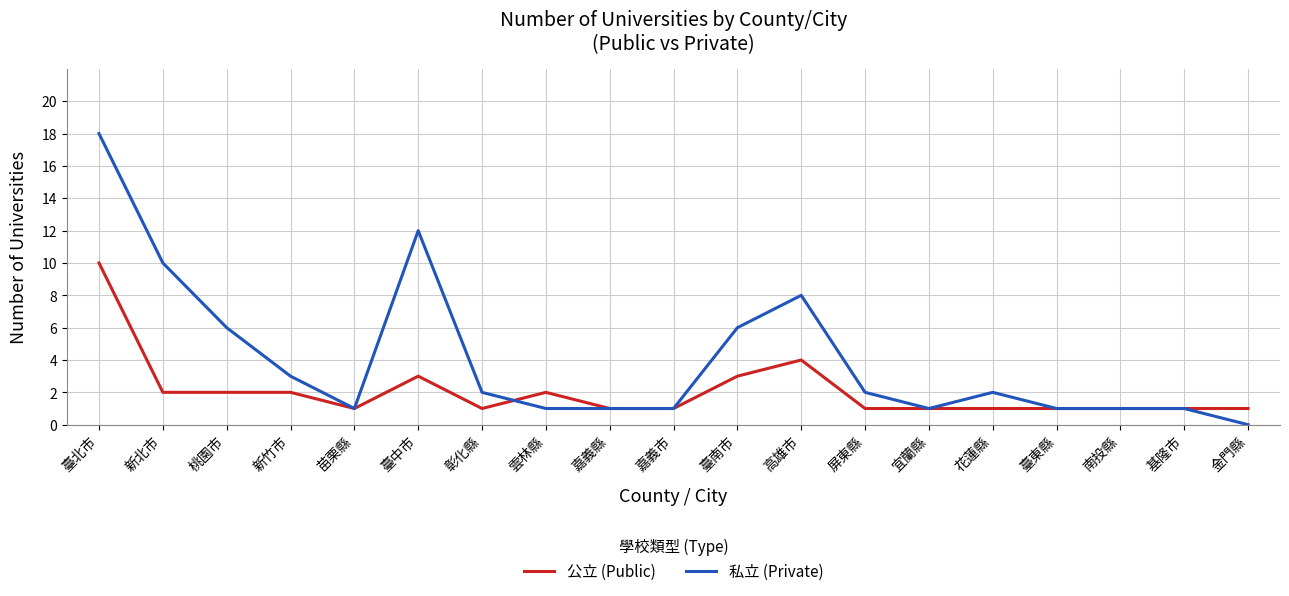

What position from the right is 桃園市?

17